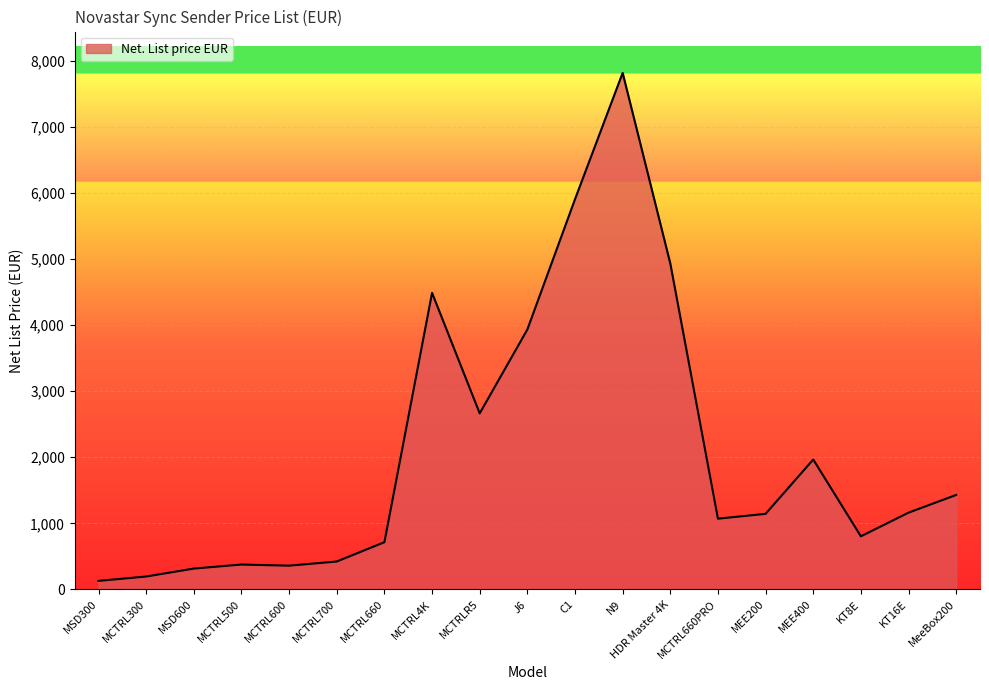

What is the change in value from N9 to MCTRL660PRO?

-6744